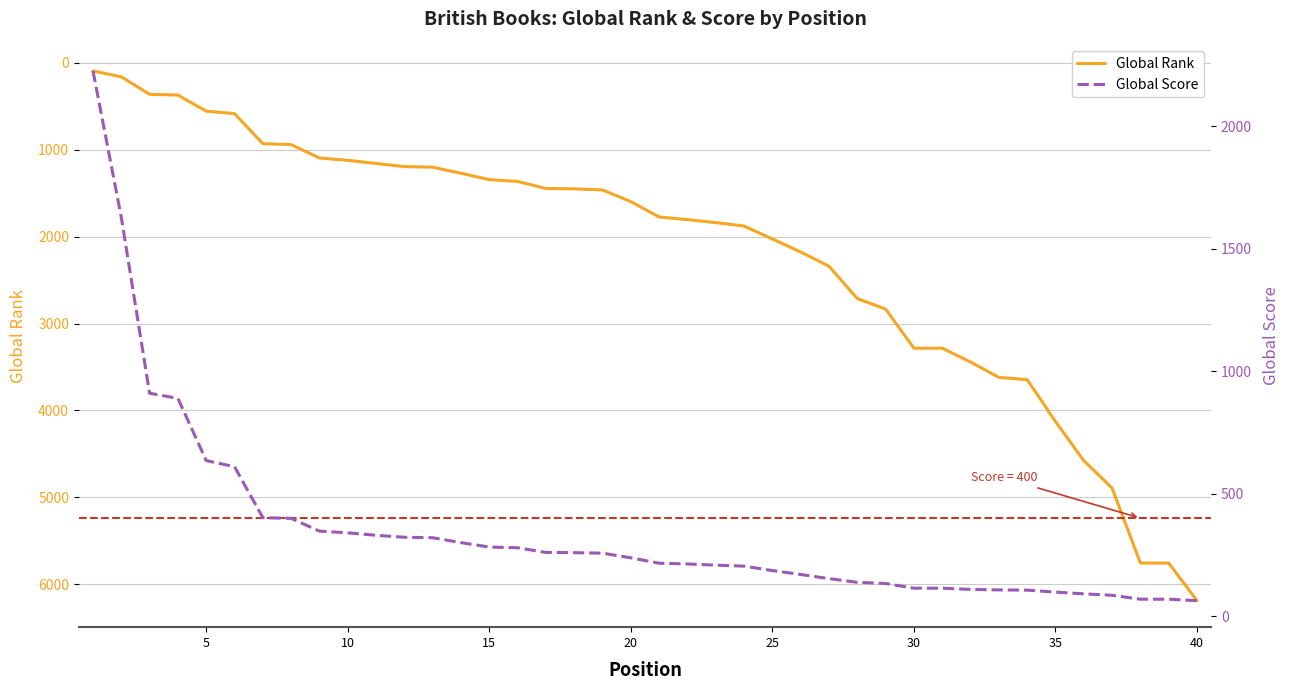

How many lines are shown in the chart?

2